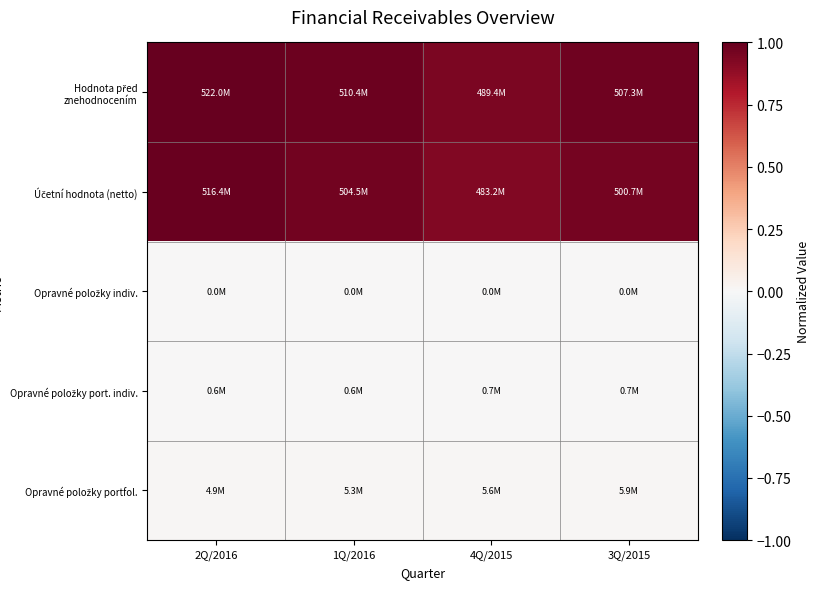

Which series has the largest total across all categories?

Hodnota před znehodnocením